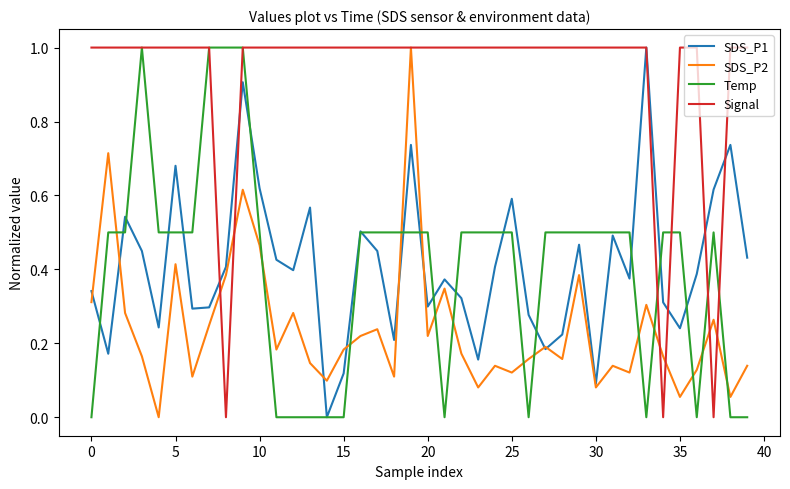

What is the highest value of the SDS_P1 series?

1.0